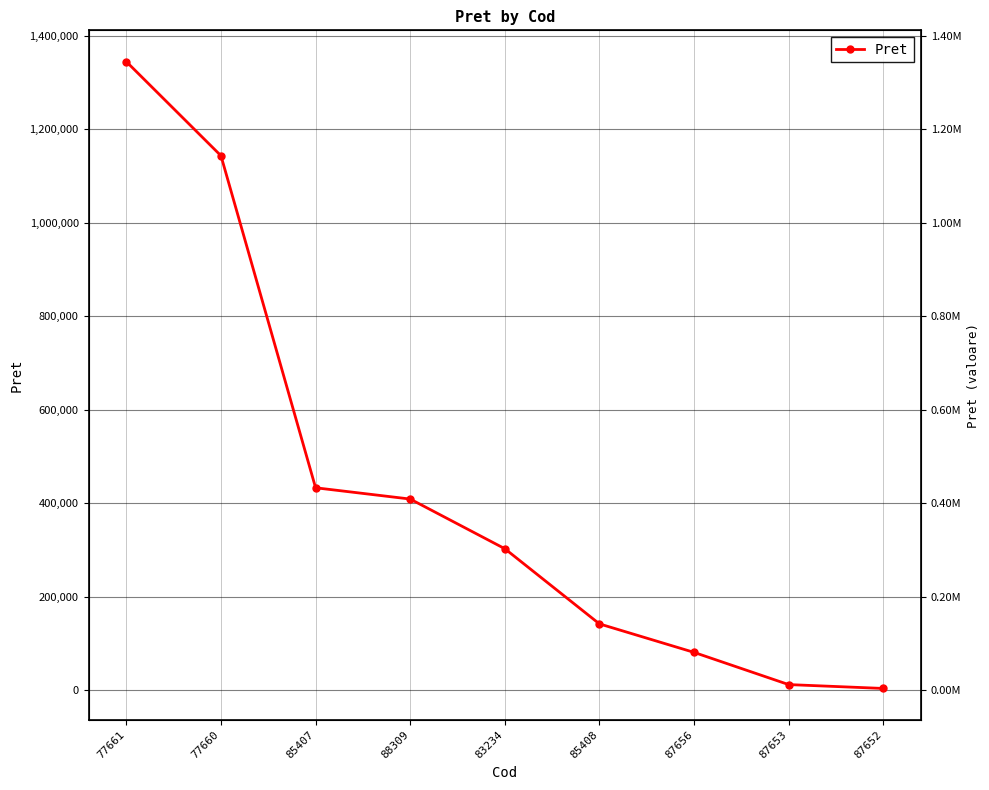

What is the change in value from 77661 to 83234?

-1041850.0